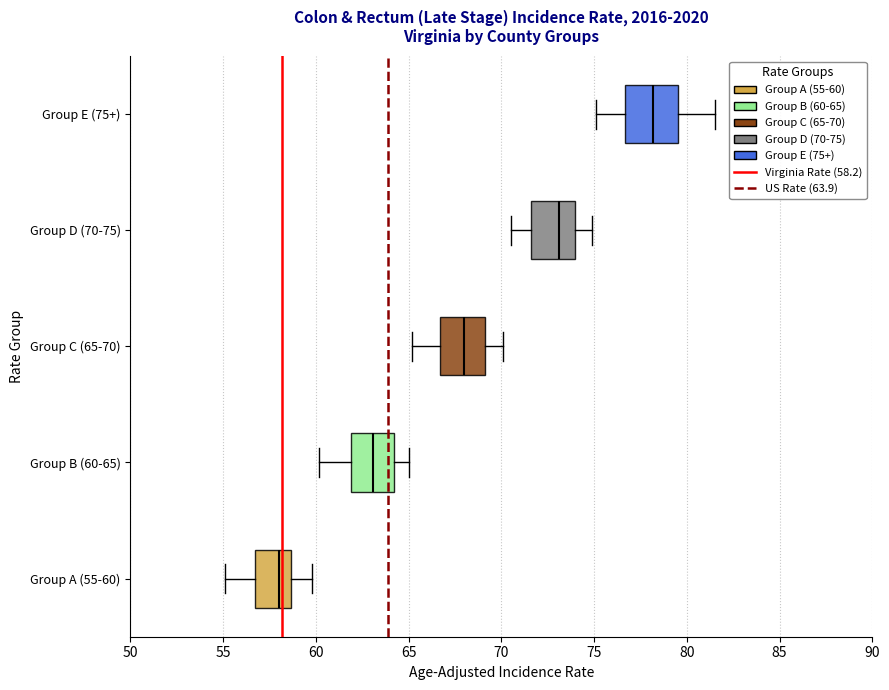

Which box has the furthest to the left median line?

Group A (55-60)